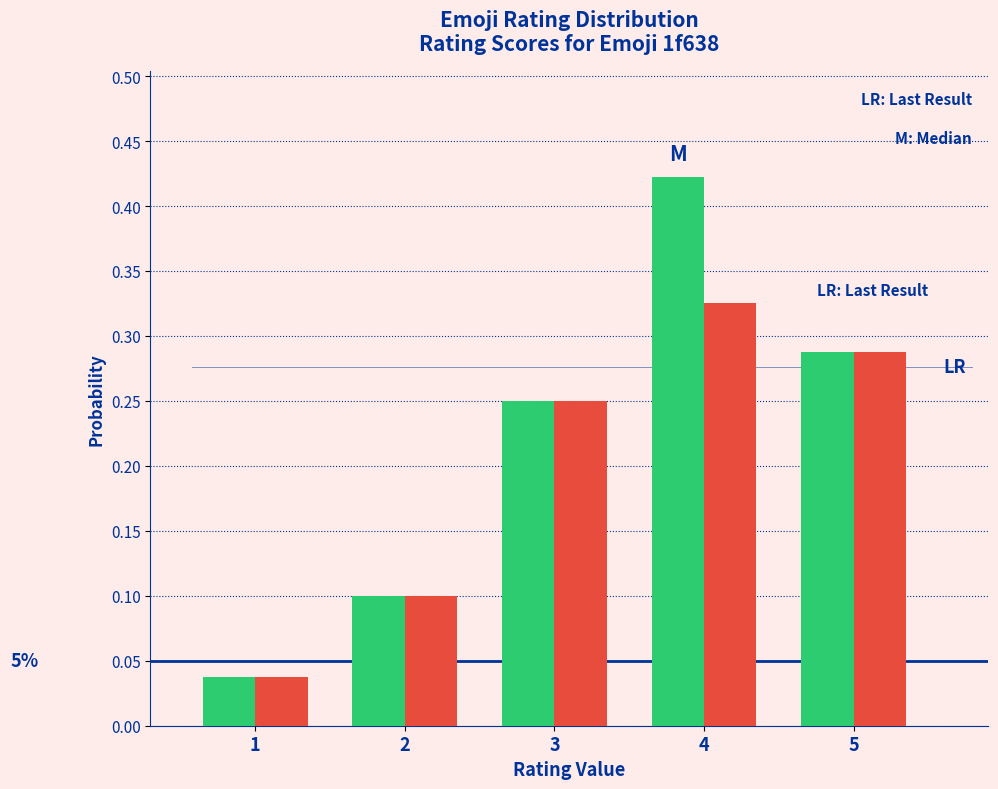

At which category is the sum across all series the highest?

4